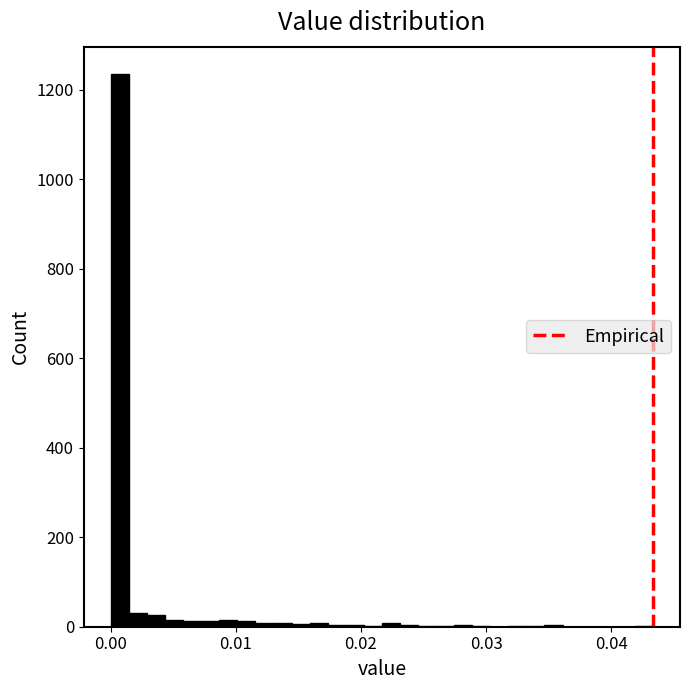

Around what value on the x-axis is the tallest bar? Give the approximate position of its centre, as read against the axis.

0.001